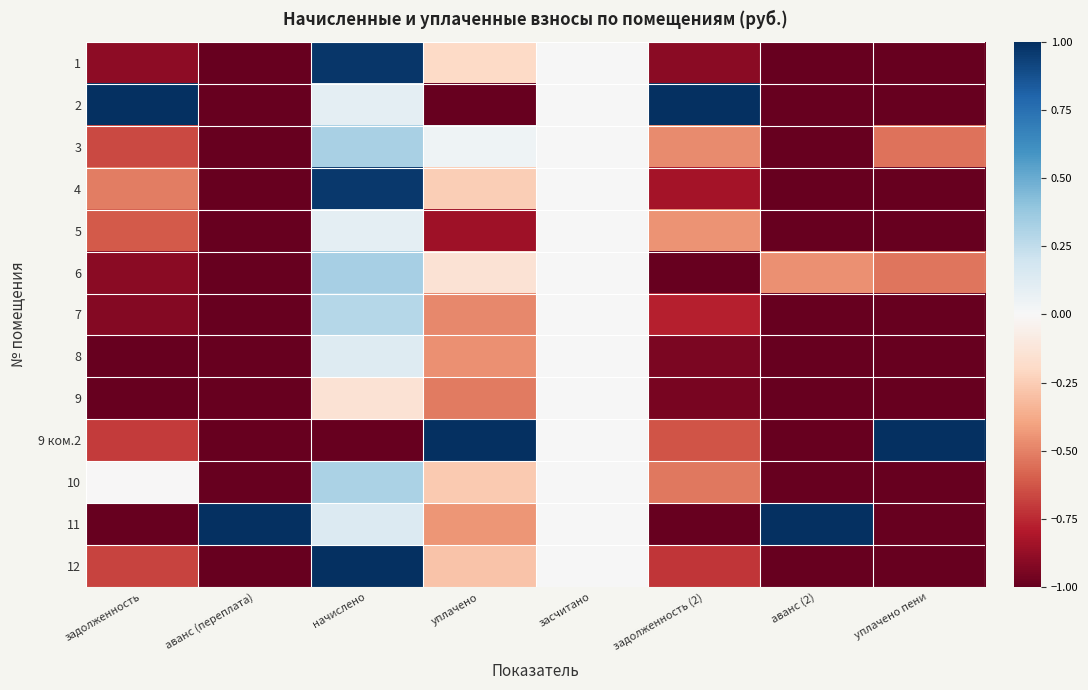

Between аванс (2) and аванс (переплата), which is larger?

аванс (2)